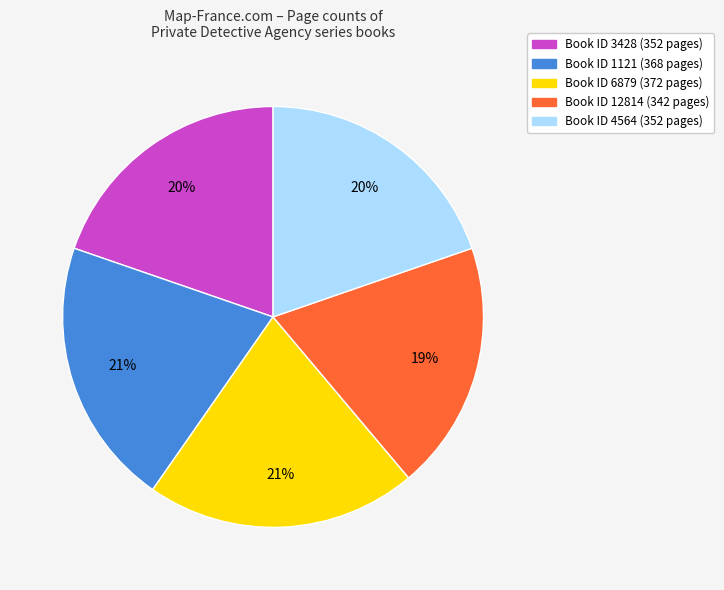

To the nearest percent, what is the average slice percentage?

20%